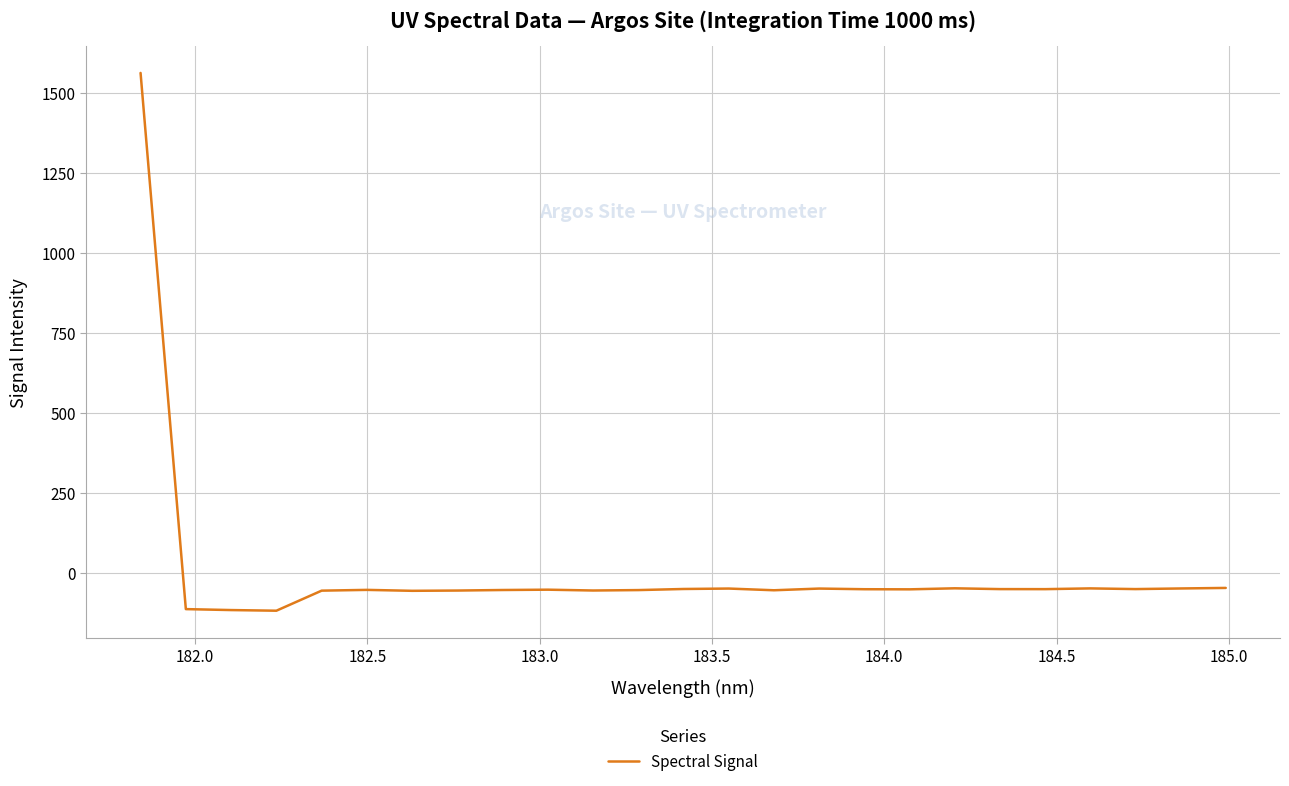

What is the difference between the maximum and minimum values?

1680.3